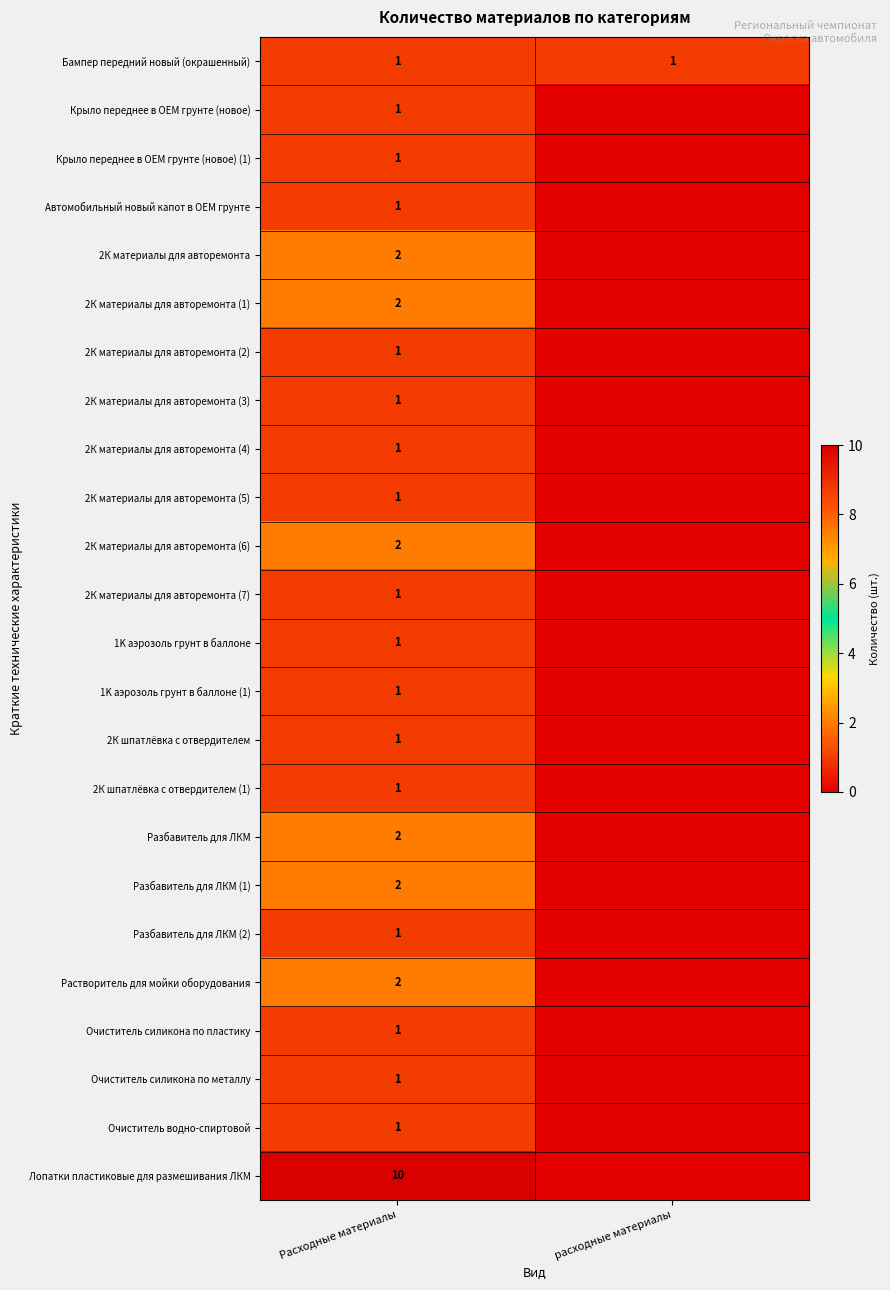

Which has a higher value, расходные материалы or Расходные материалы?

расходные материалы